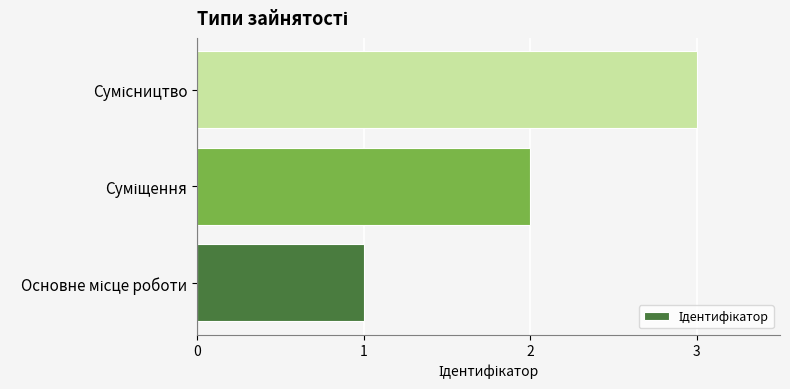

What is the sum of all values?

6